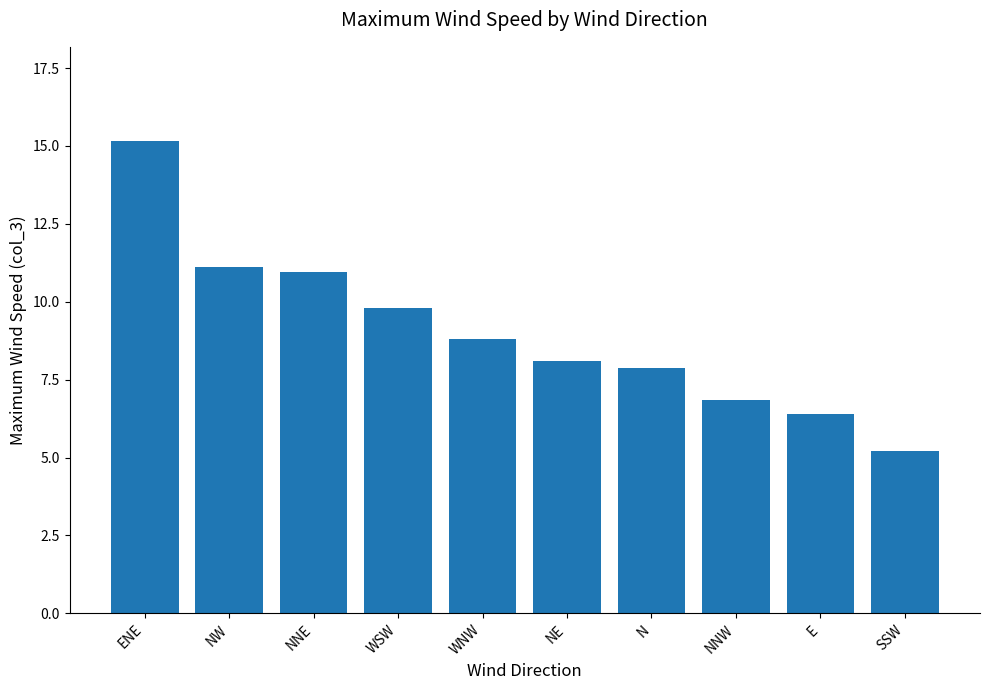

What is the smallest value displayed?

5.2